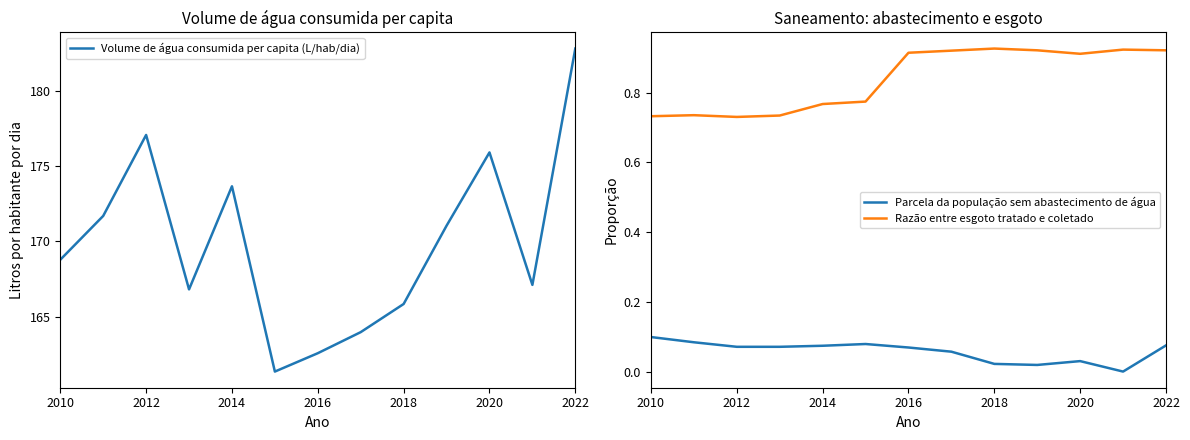

What is the difference between the maximum and minimum values in the Volume de água consumida per capita (L/hab/dia) series?

21.5